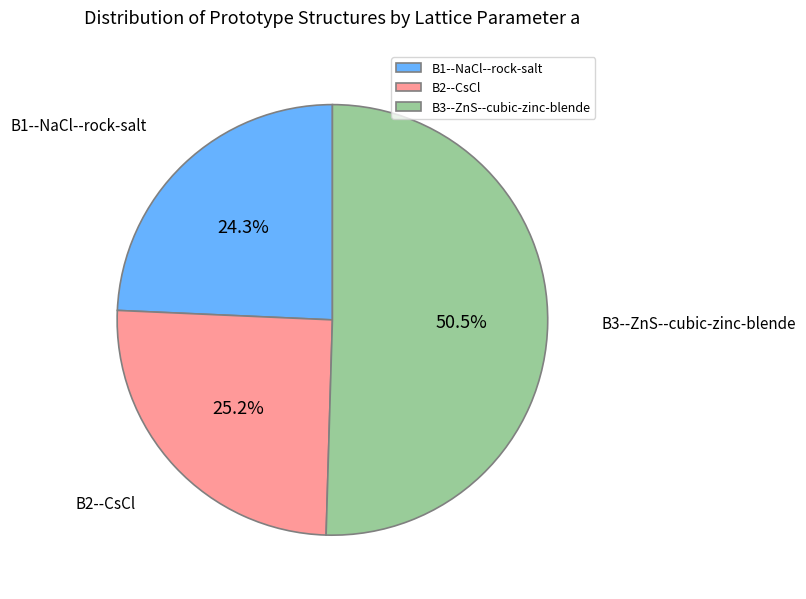

Rank the categories by value from lowest to highest.

B1--NaCl--rock-salt, B2--CsCl, B3--ZnS--cubic-zinc-blende